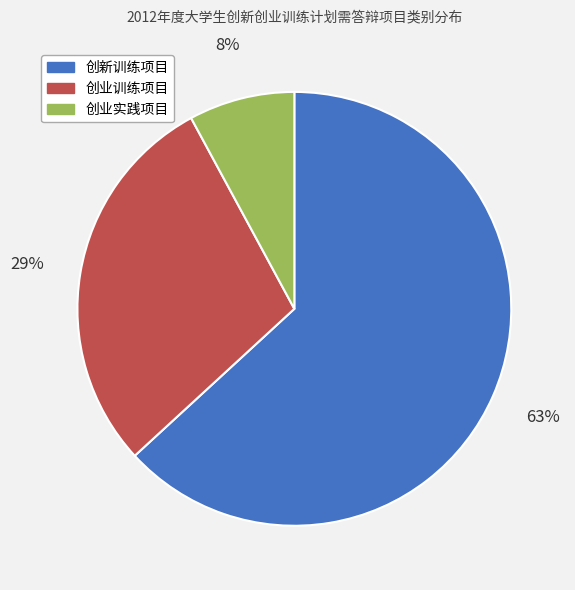

Between 创新训练项目 and 创业实践项目, which is larger?

创新训练项目